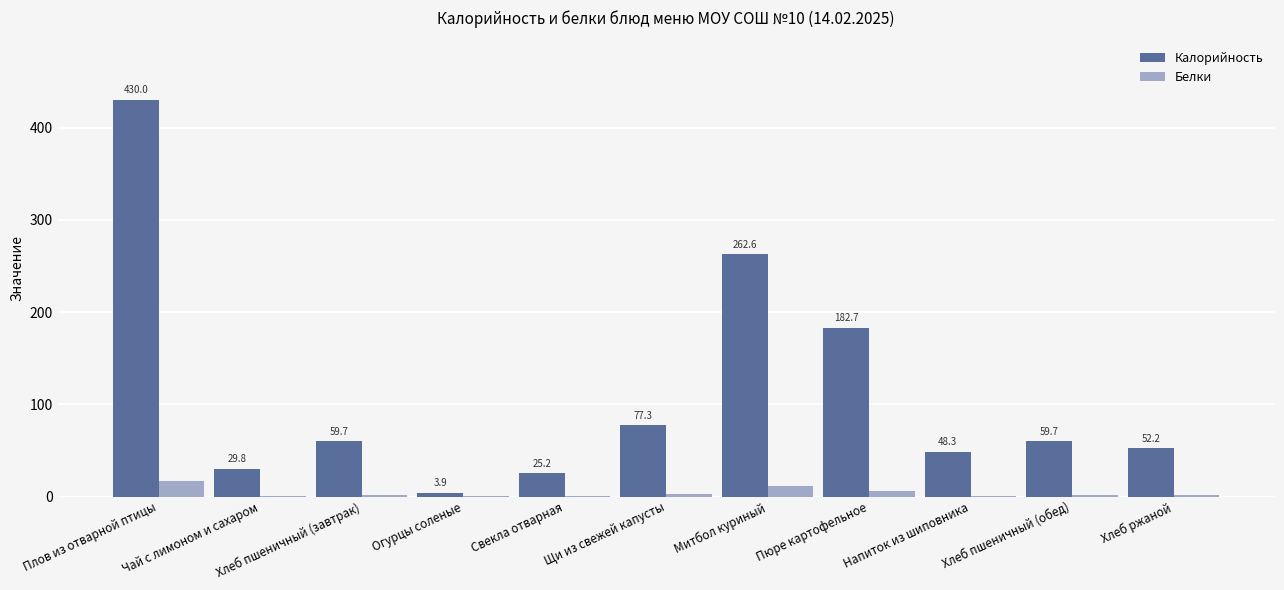

The value of Калорийность at Хлеб пшеничный (обед) is 95.7. True or false?

False